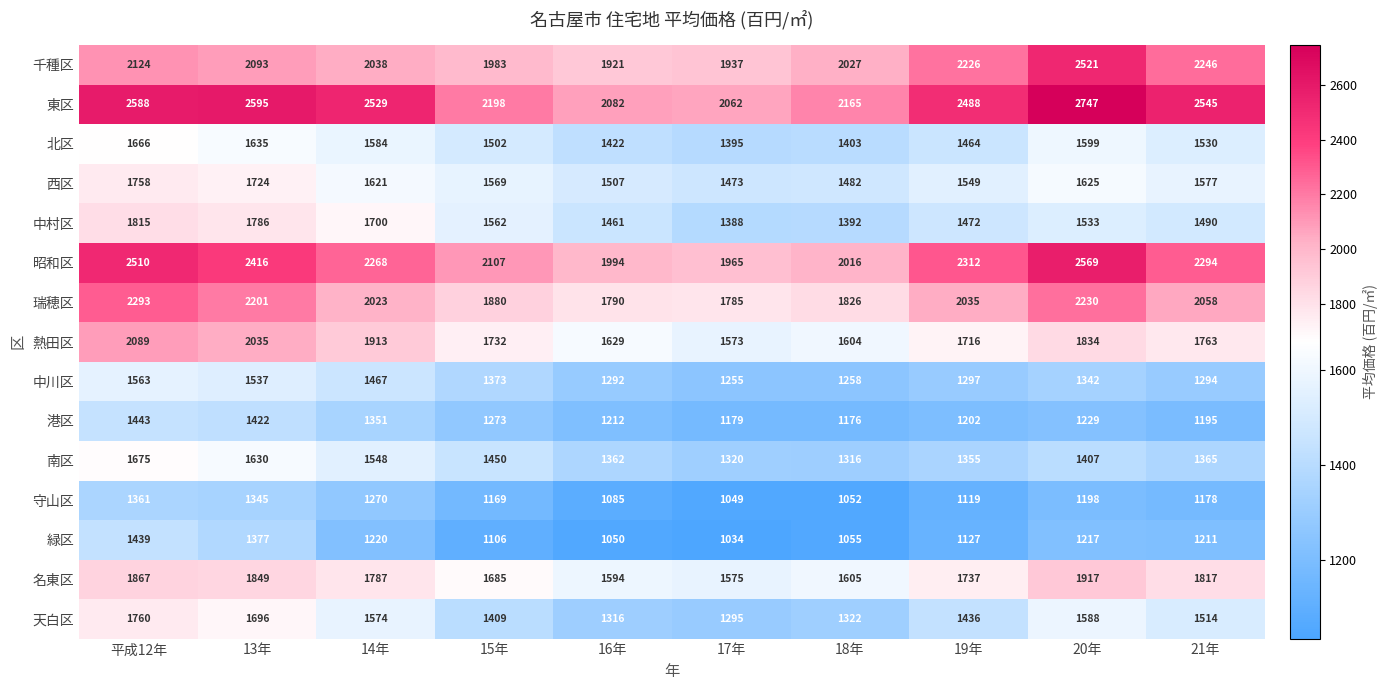

What value does the 南区 series have at 平成12年?

1675